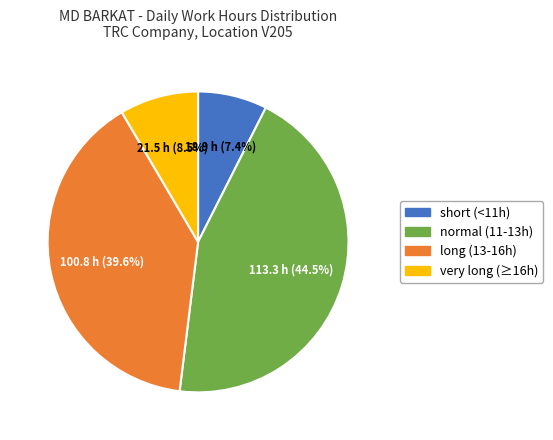

Does any single category account for the majority?

No